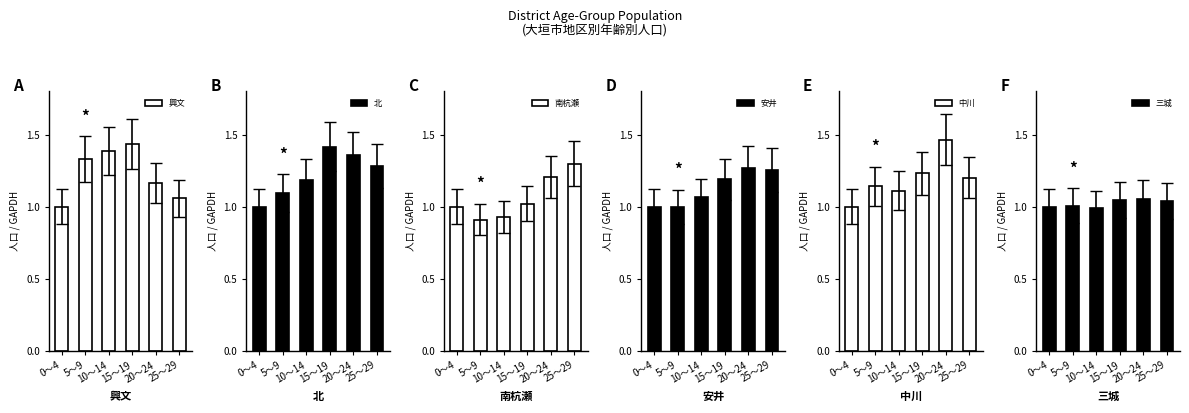

What is the spread (max minus min) of values at 20～24?

0.4